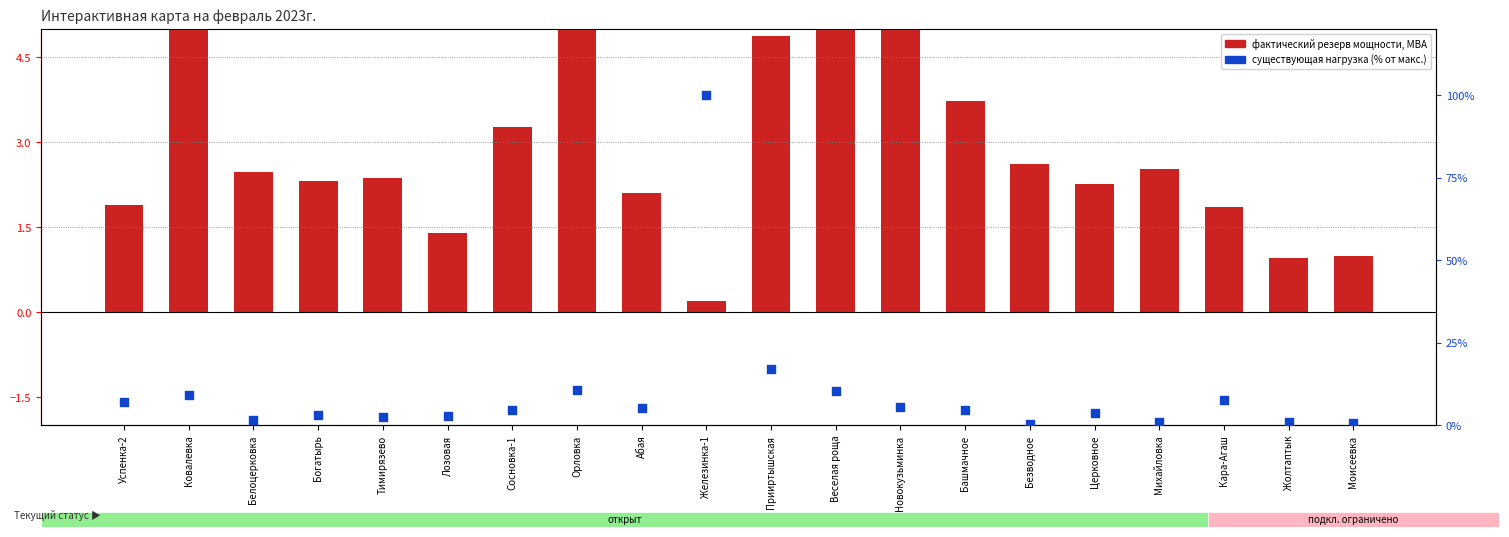

Is the value of фактический резерв мощности at Тимирязево greater than the value of существующая нагрузка (% от макс.) at Веселая роща?

No